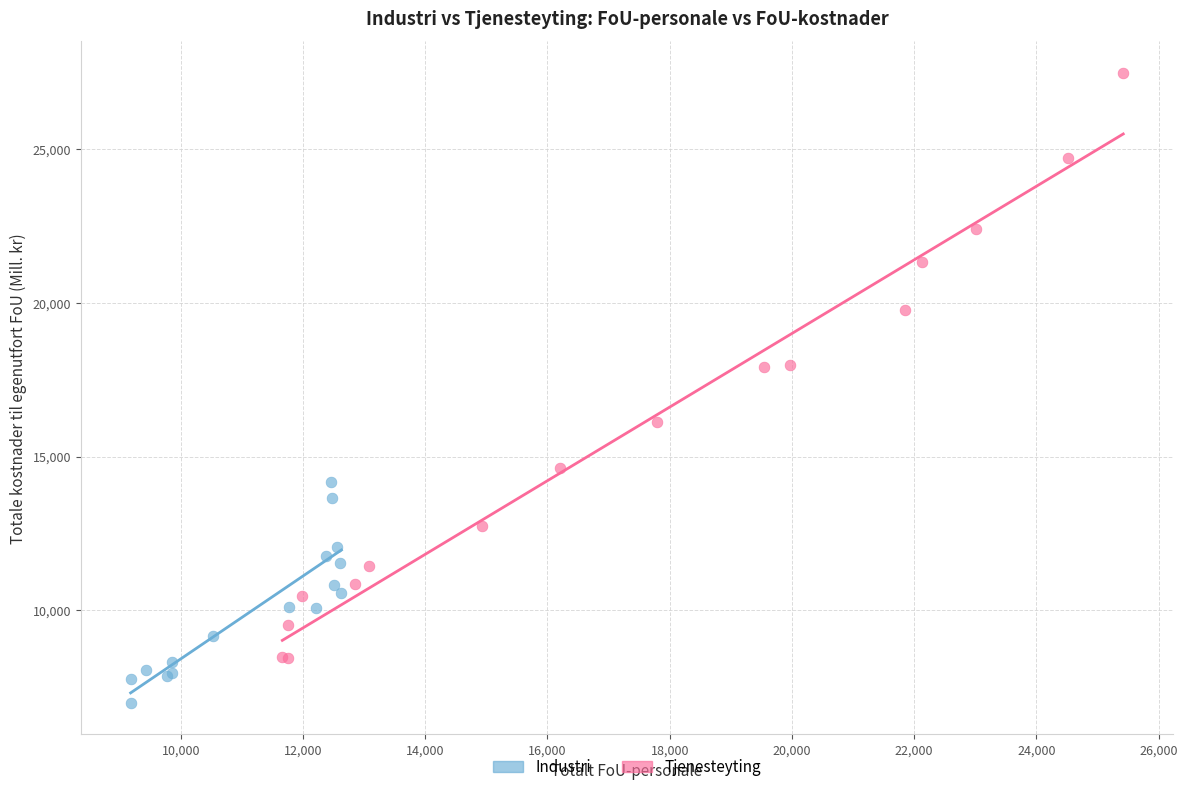

Which series has the widest spread of Y values?

Tjenesteyting